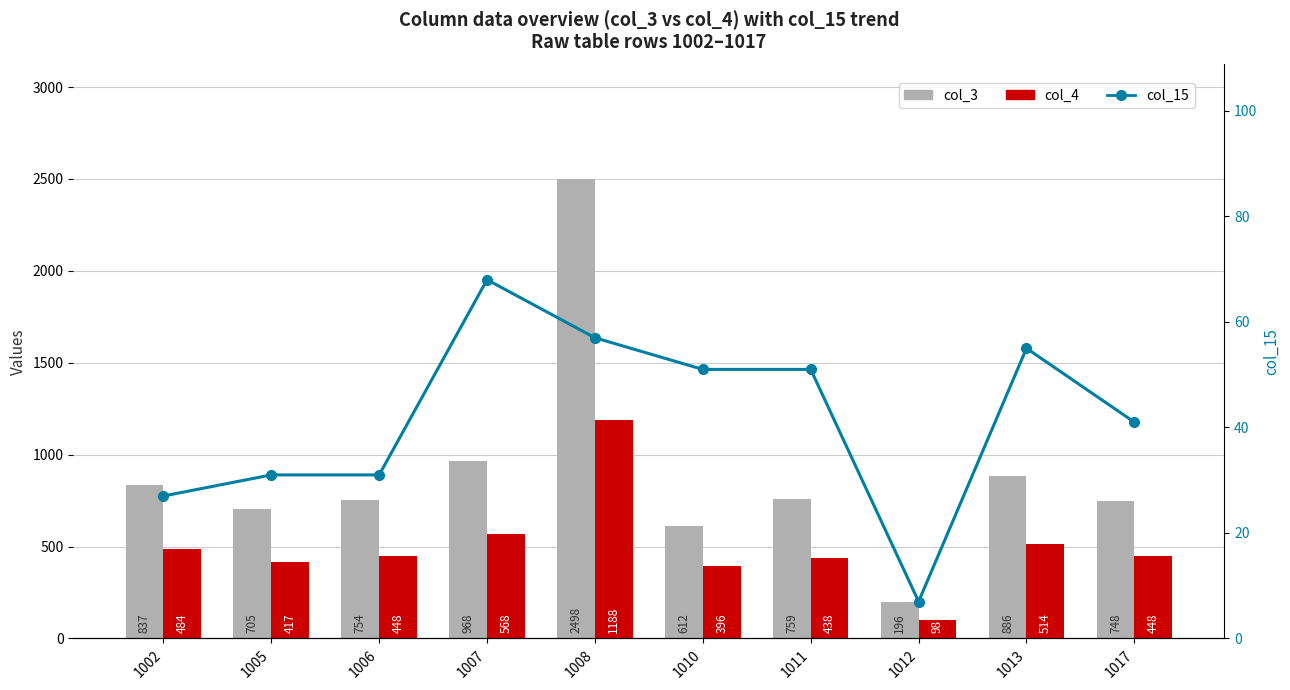

Reading left to right, list all the values displayed in this chart.

col_3: 1002=837	1005=705	1006=754	1007=968	1008=2498	1010=612	1011=759	1012=196	1013=886	1017=748
col_4: 1002=484	1005=417	1006=448	1007=568	1008=1188	1010=396	1011=438	1012=98	1013=514	1017=448
col_15: 1002=27	1005=31	1006=31	1007=68	1008=57	1010=51	1011=51	1012=7	1013=55	1017=41